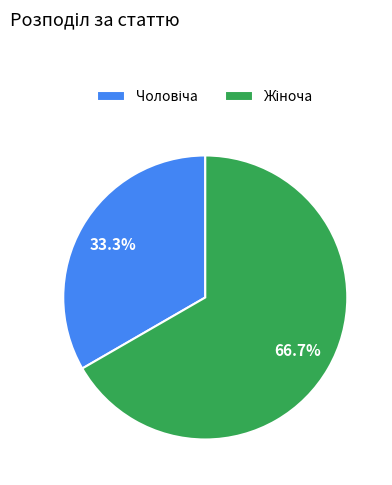

Does any single category account for the majority?

Yes